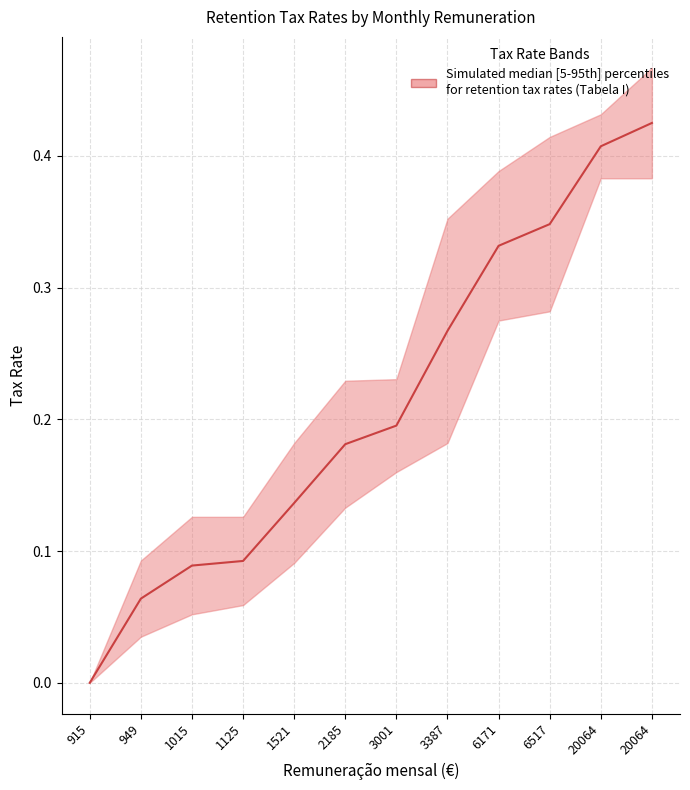

Rank the categories by value from lowest to highest.

915, 949, 1015, 1125, 1521, 2185, 3001, 3387, 6171, 6517, 20064, 20064